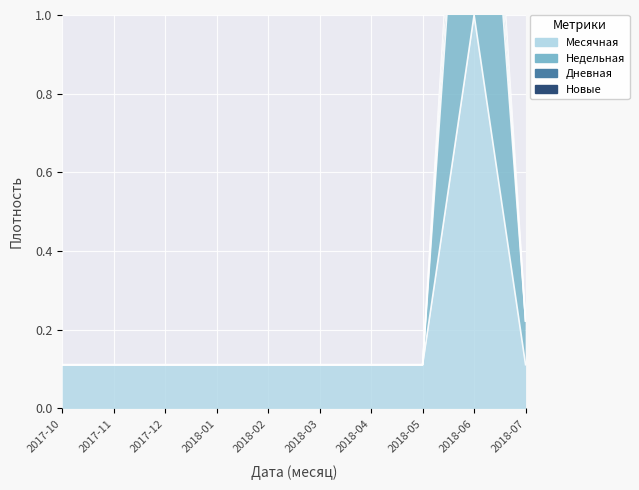

What is the minimum value for Дневная?

0.1